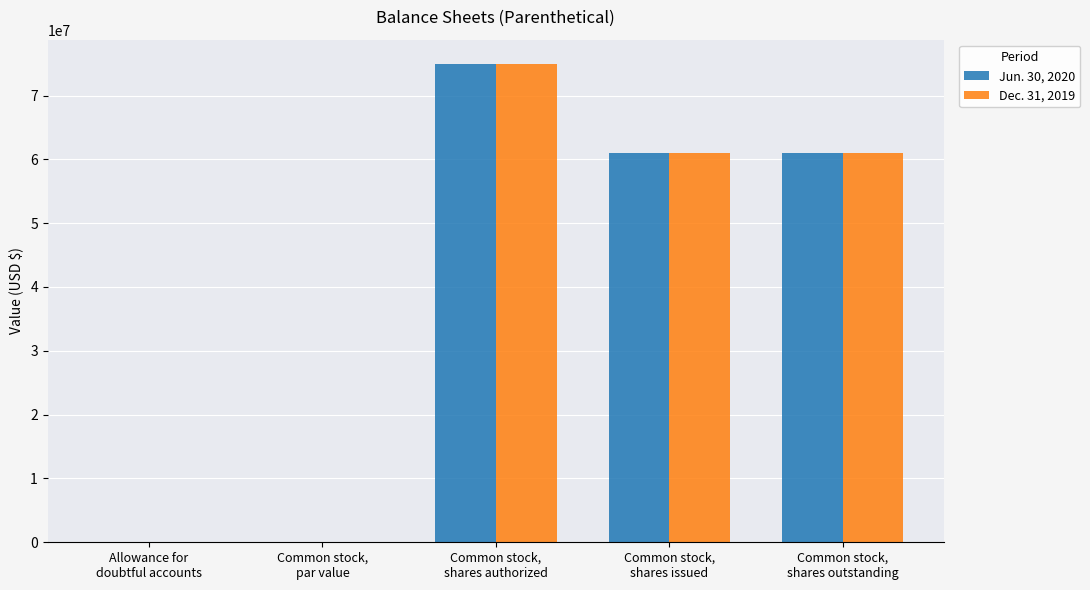

What is the greatest value displayed?

75000000.0